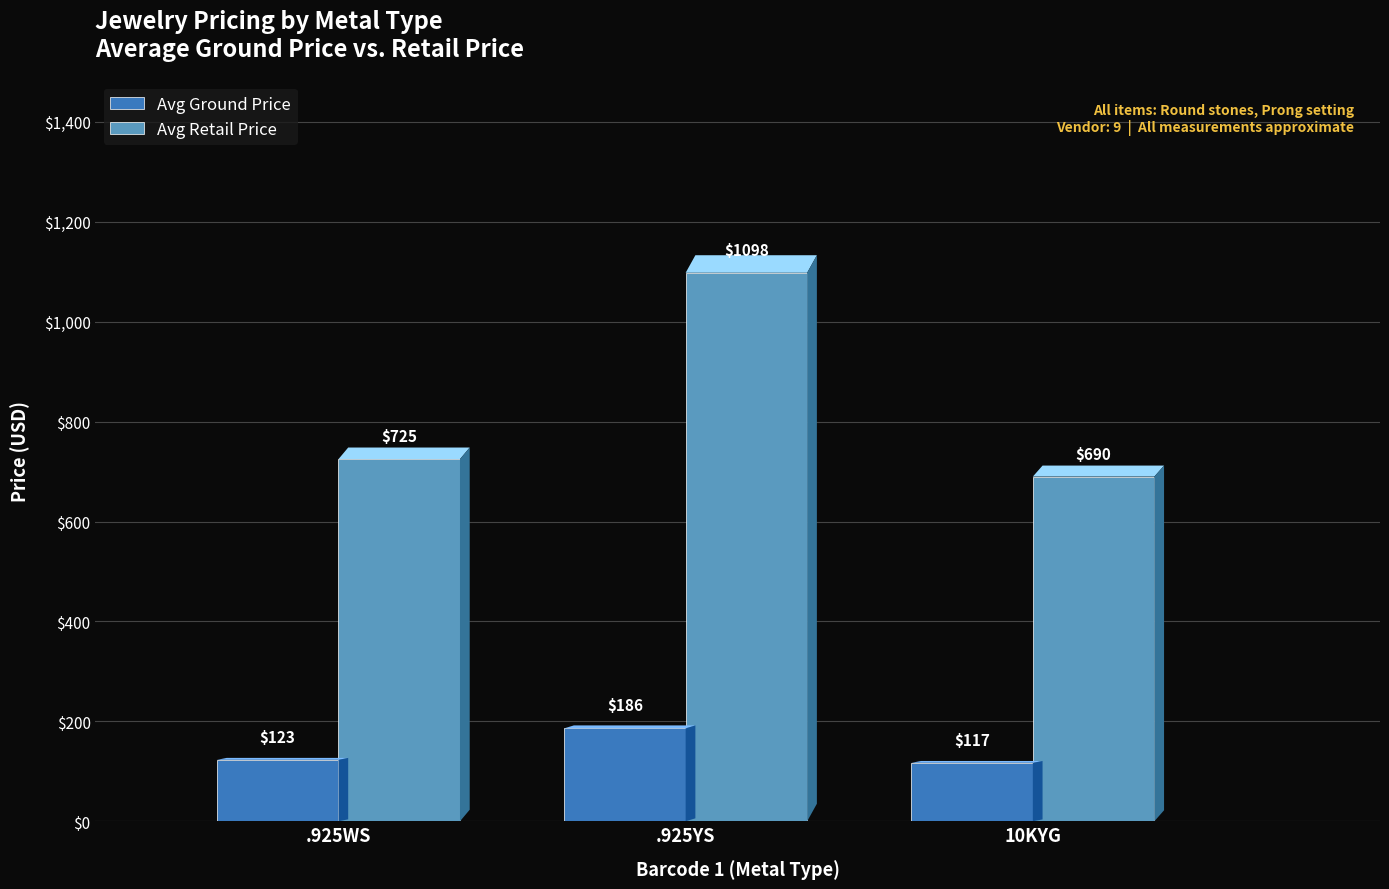

Reading left to right, what are all the values shown in this chart?

Avg Ground Price: 123	186	117
Avg Retail Price: 725	1098	690